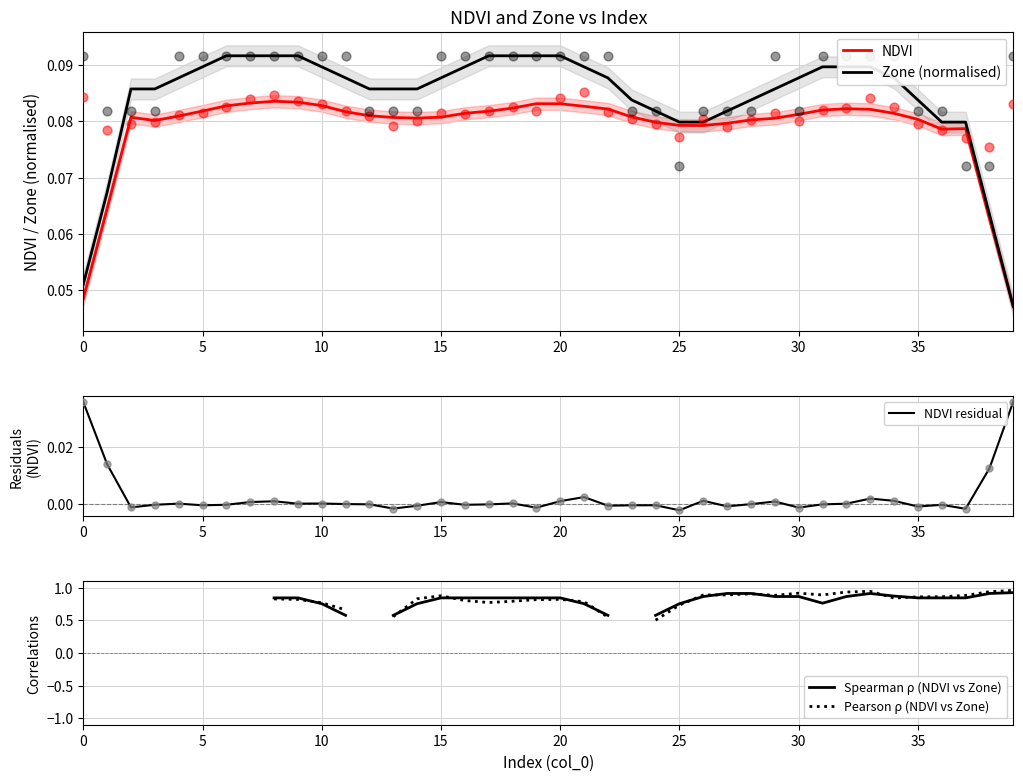

Which series contains the highest Y value?

Zone